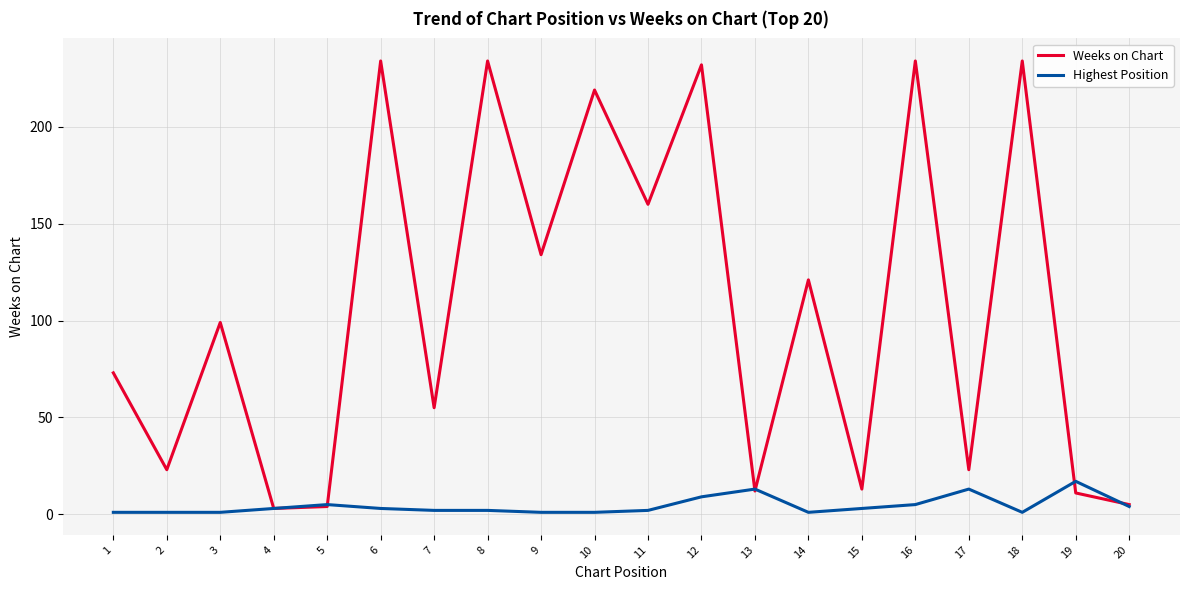

Which series has the largest range (max minus min)?

Weeks on Chart